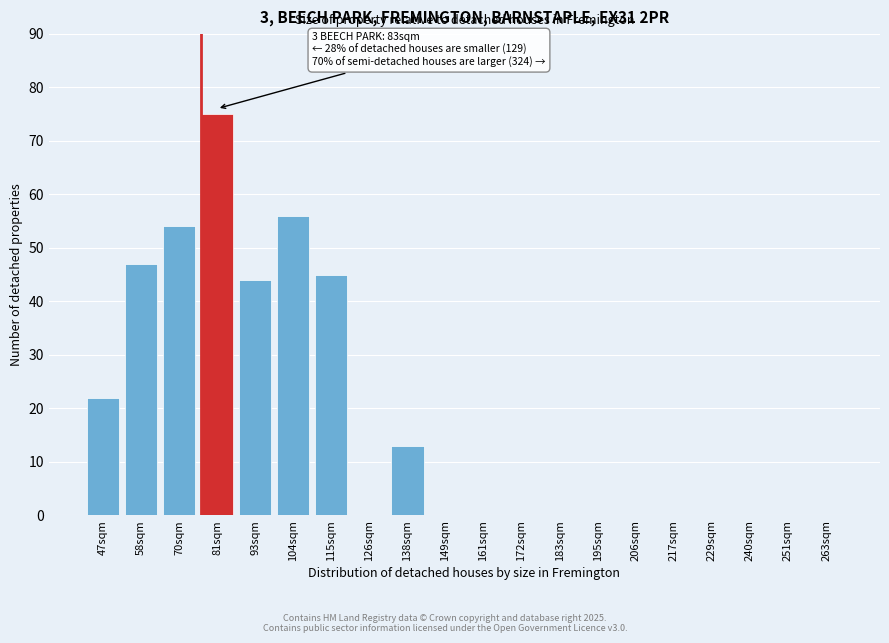

Reading left to right, transcribe all the data shown in this chart.

47sqm=22	58sqm=47	70sqm=54	81sqm=75	93sqm=44	104sqm=56	115sqm=45	126sqm=0	138sqm=13	149sqm=0	161sqm=0	172sqm=0	183sqm=0	195sqm=0	206sqm=0	217sqm=0	229sqm=0	240sqm=0	251sqm=0	263sqm=0